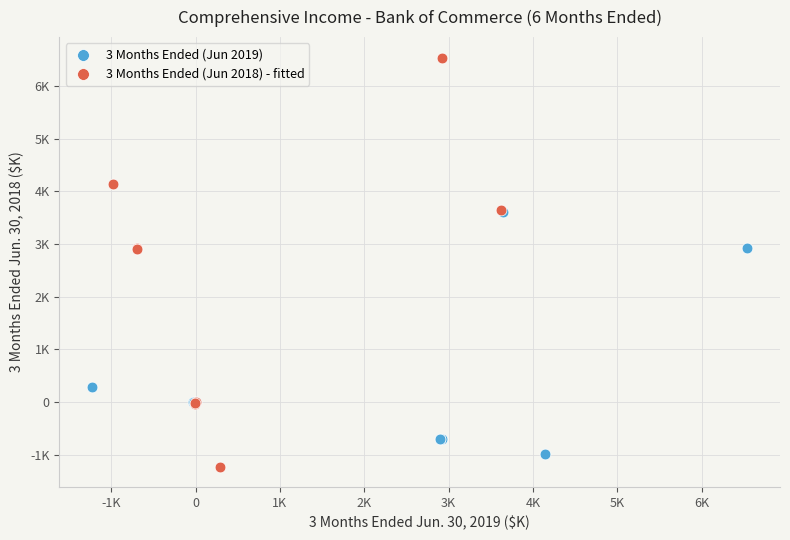

Which series contains the lowest Y value?

3 Months Ended (Jun 2018) - fitted